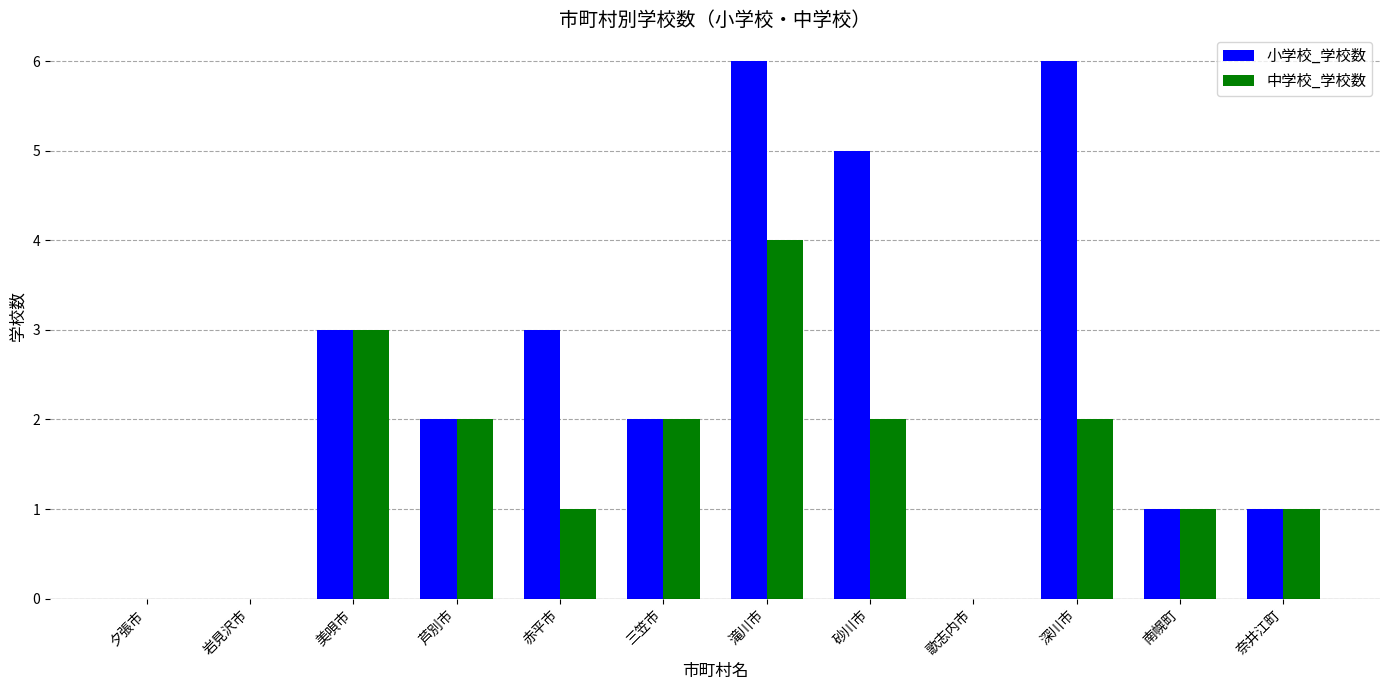

True or false: 小学校_学校数 has a value of 6 at 滝川市.

True